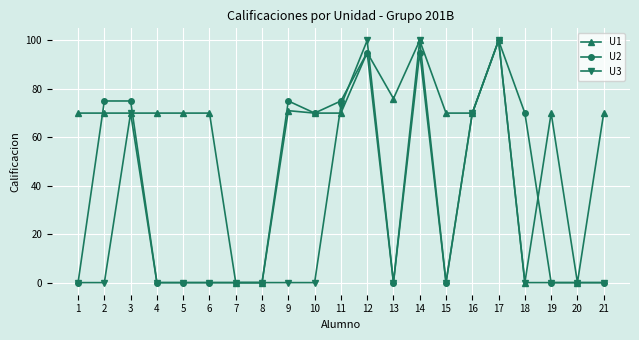

Which series changed the most between 14 and 15?

U3